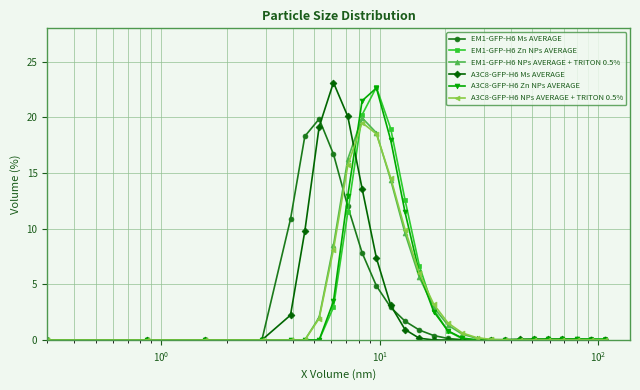

True or false: A3C8-GFP-H6 Zn NPs AVERAGE and EM1-GFP-H6 Zn NPs AVERAGE cross at least once.

True